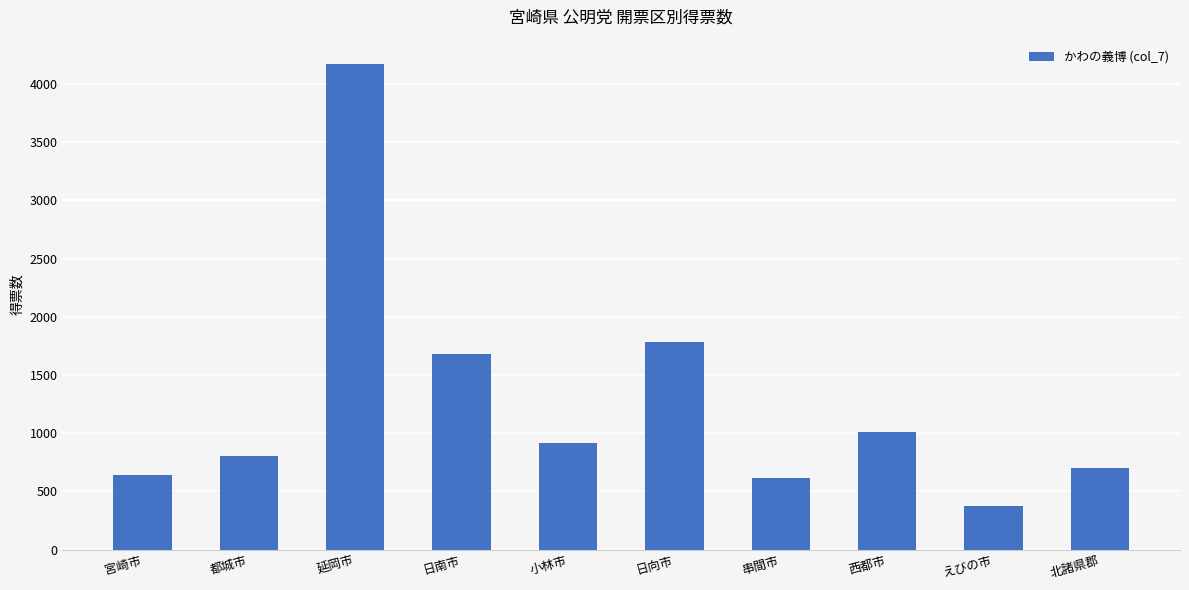

Reading left to right, transcribe all the data shown in this chart.

宮崎市=639.0	都城市=802.0	延岡市=4173.0	日南市=1678.0	小林市=918.0	日向市=1784.0	串間市=615.0	西都市=1009.0	えびの市=379.0	北諸県郡=701.0